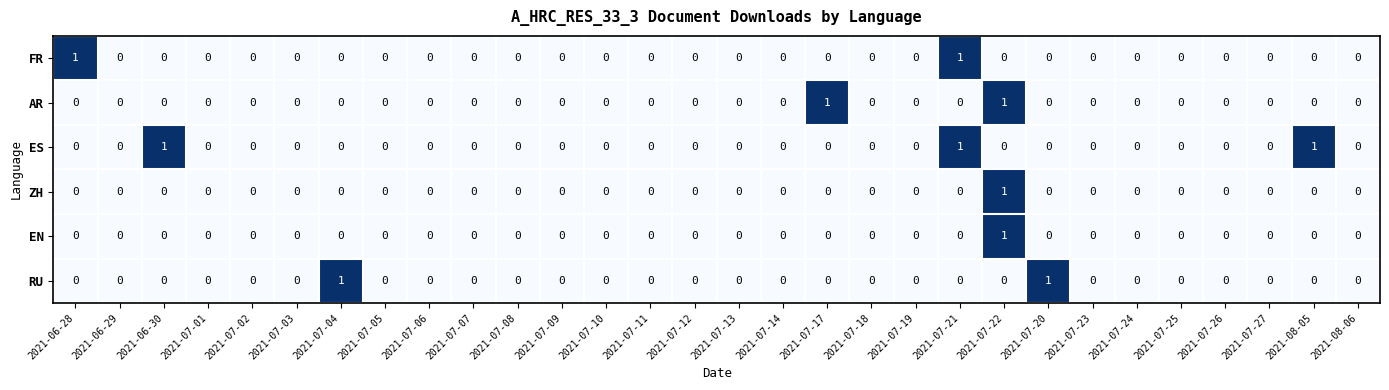

Which series has the largest total across all categories?

ES